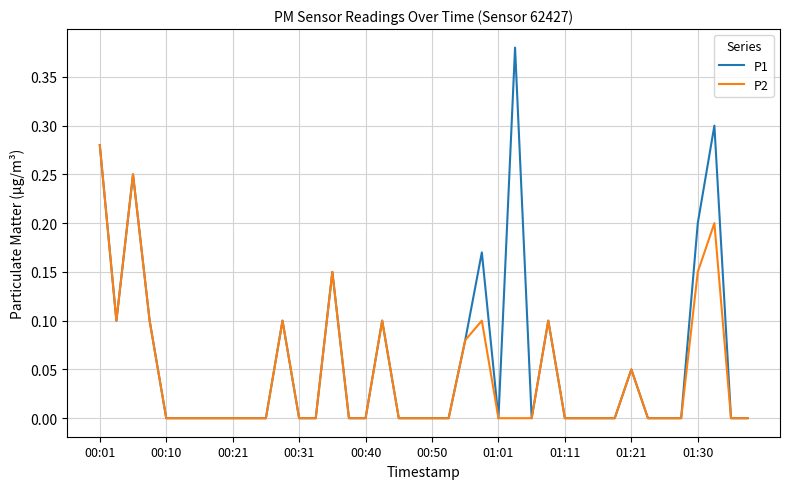

Which series has the widest spread of values?

P1